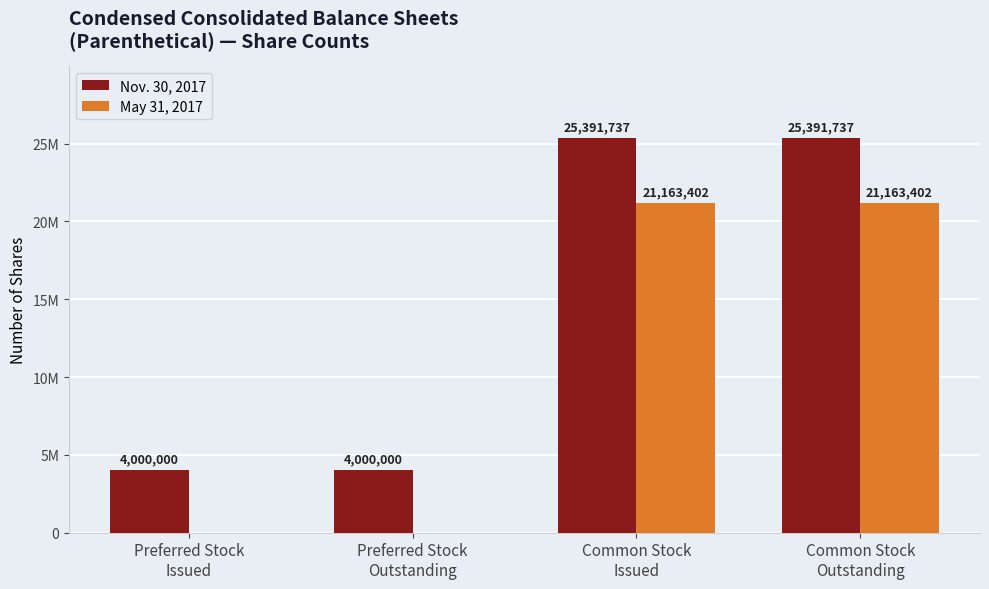

What is the total value across all series at Common Stock
Outstanding?

46555139